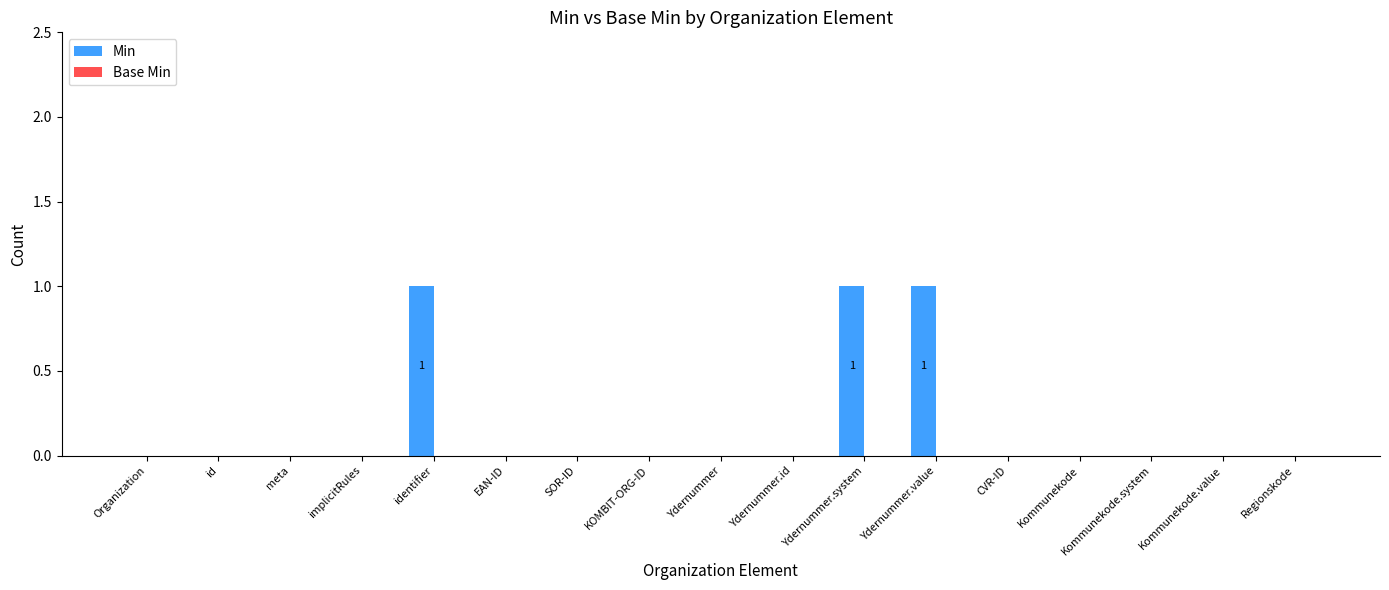

True or false: the data shows 0 at SOR-ID.

True